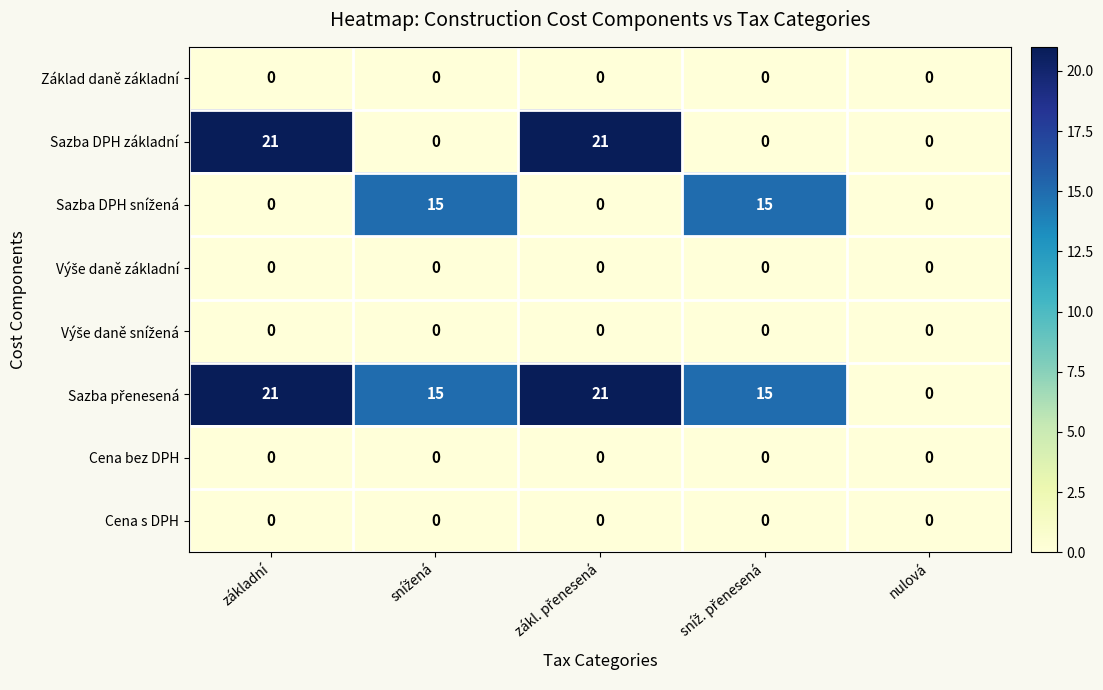

What is the maximum value shown in the chart?

21